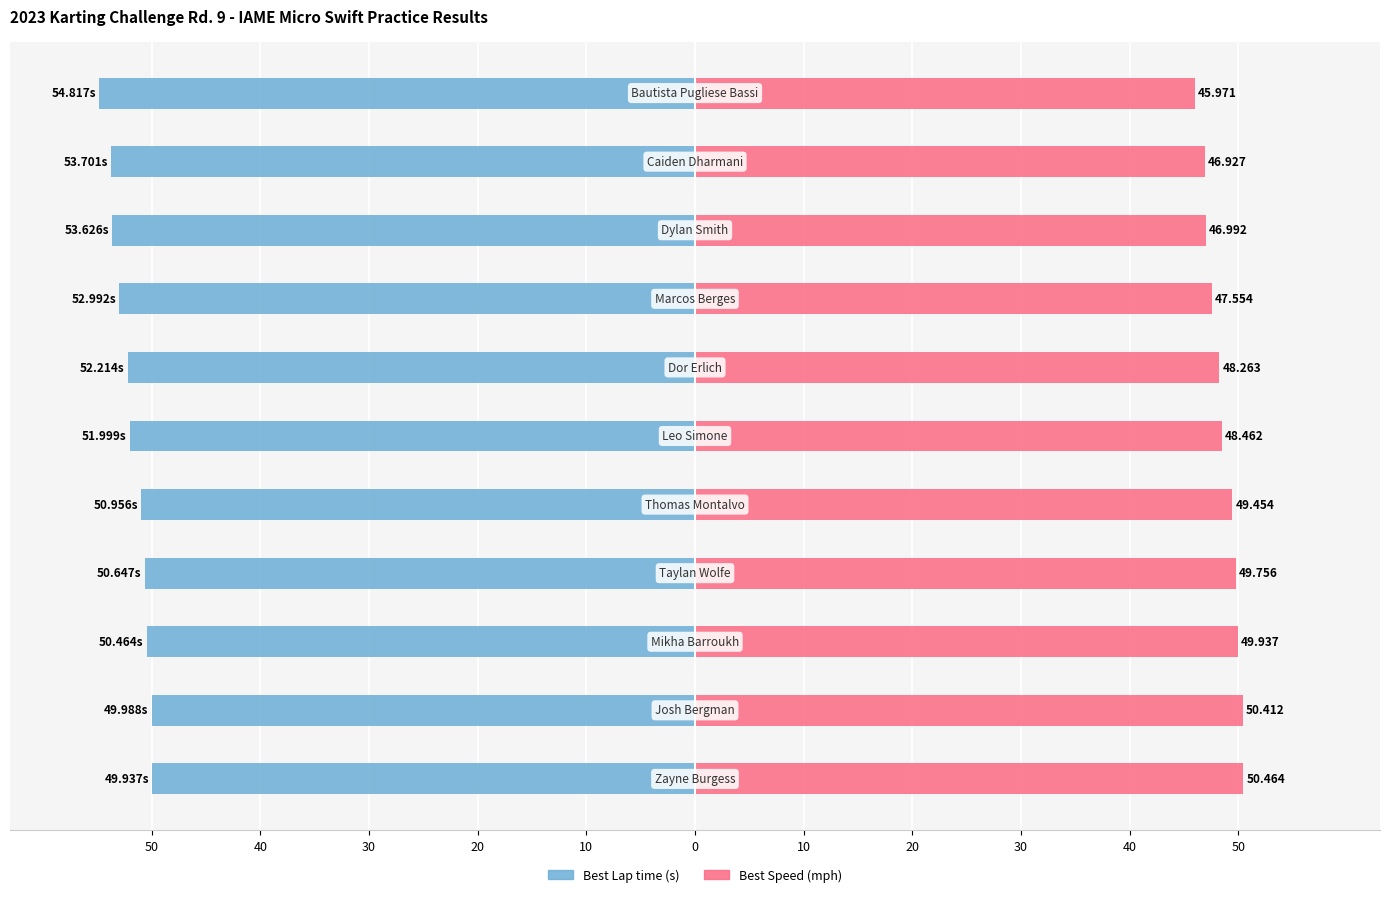

At 10, list the series in order from smallest to largest.

Best Lap time, Best Speed